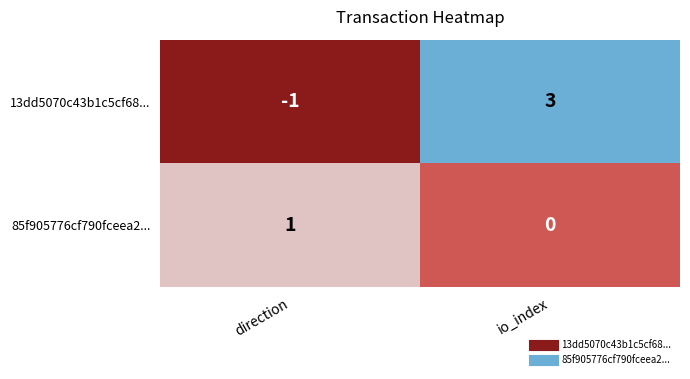

How many values in 13dd5070c43b1c5cf68... are above zero?

1